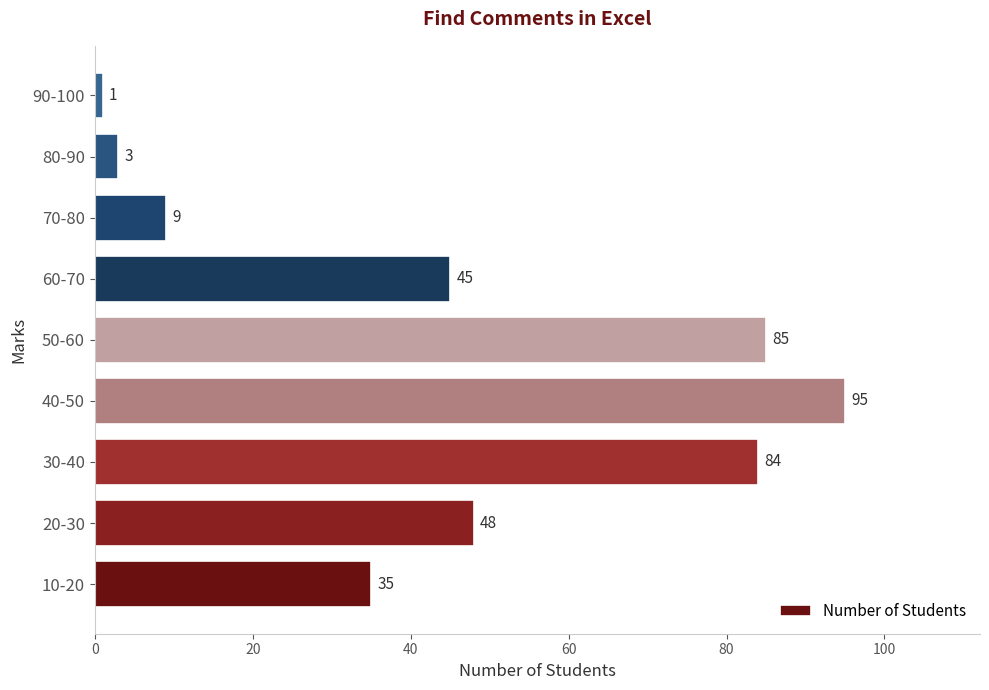

True or false: the data shows 35 at 10-20.

True